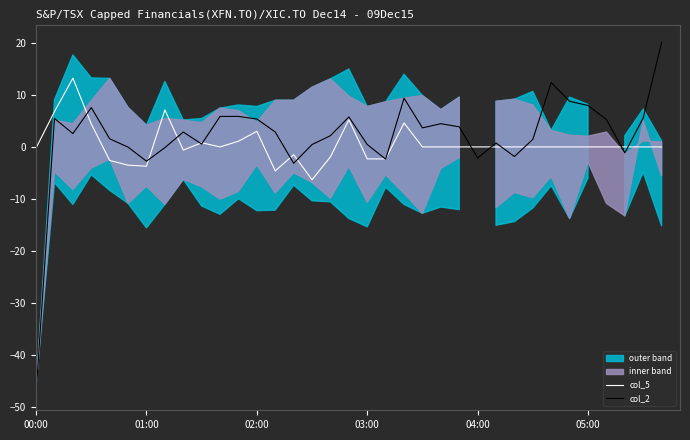

Rank the series by their maximum value, from highest to lowest.

col_2, col_5